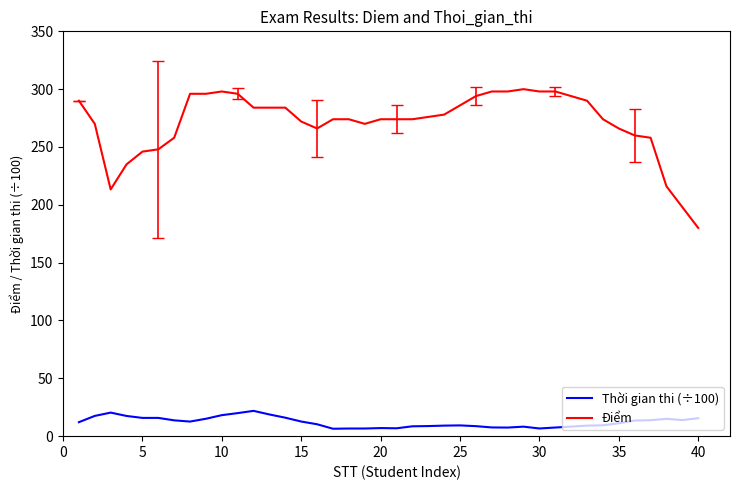

How many lines are shown in the chart?

2